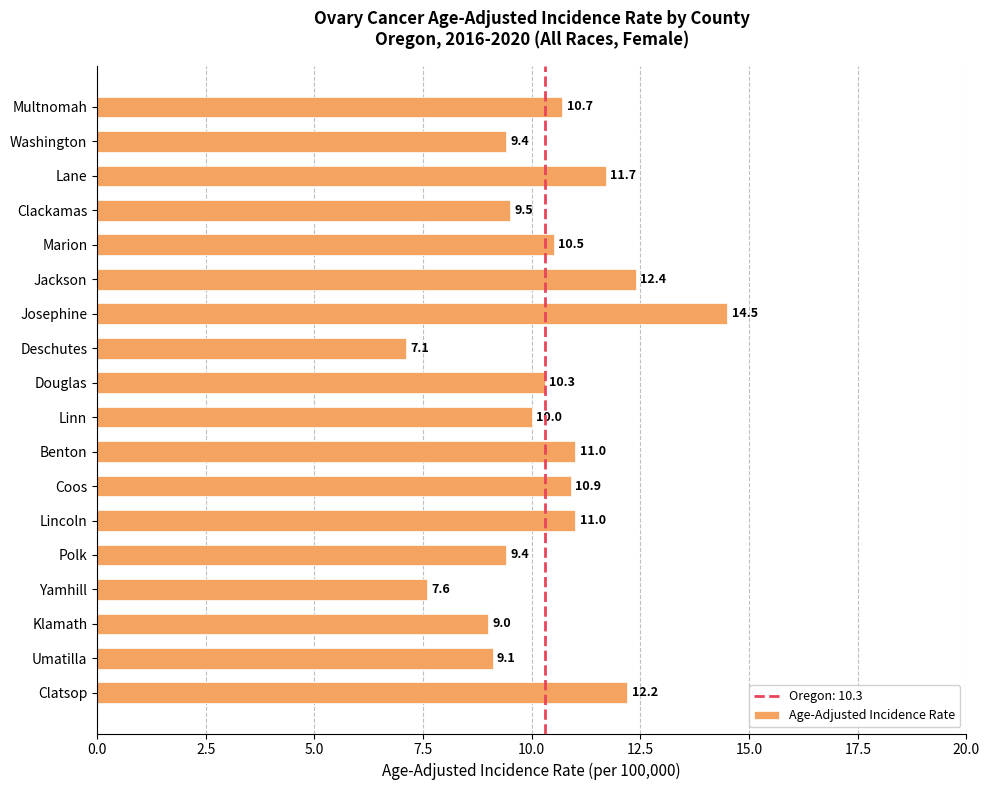

What is the value of the 5th bar from the top?

10.5